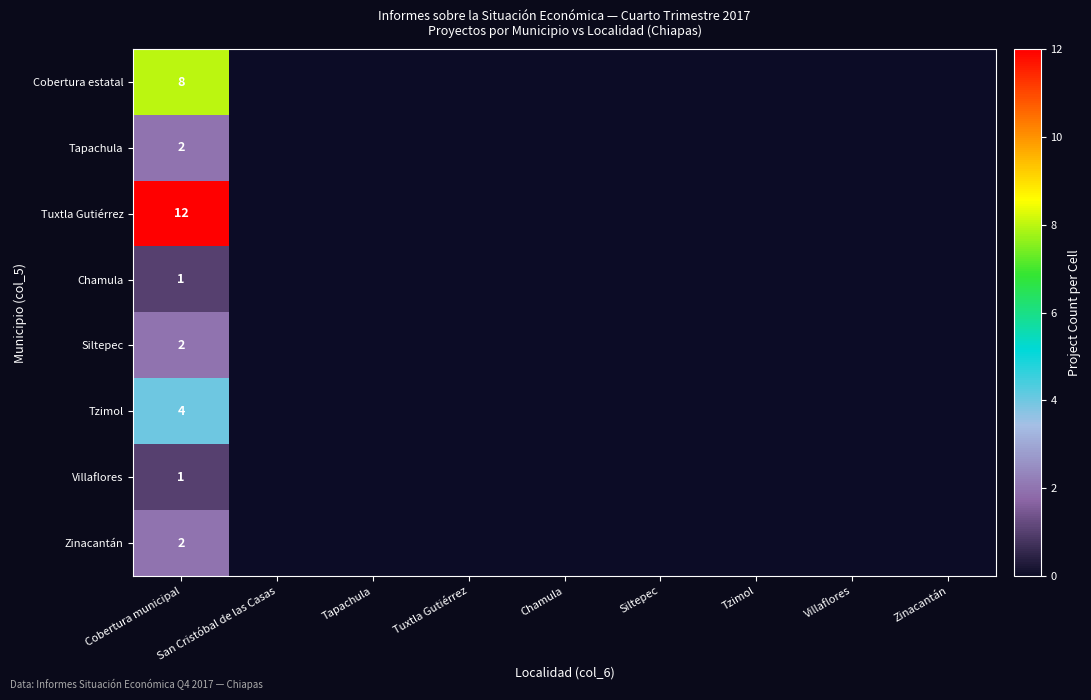

True or false: Tapachula has a value of 2 at Cobertura municipal.

True